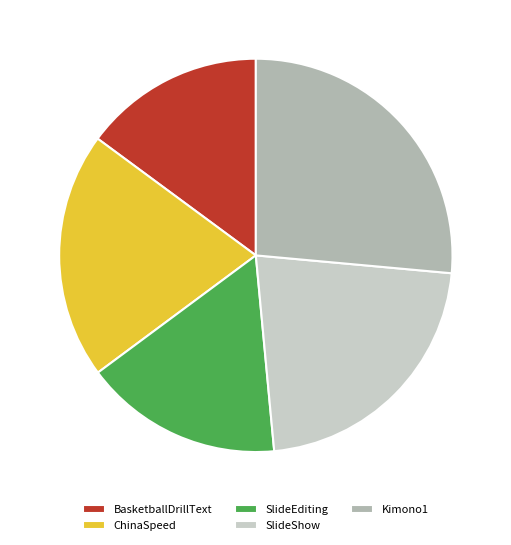

Do SlideEditing and ChinaSpeed together represent more than half of the pie?

No